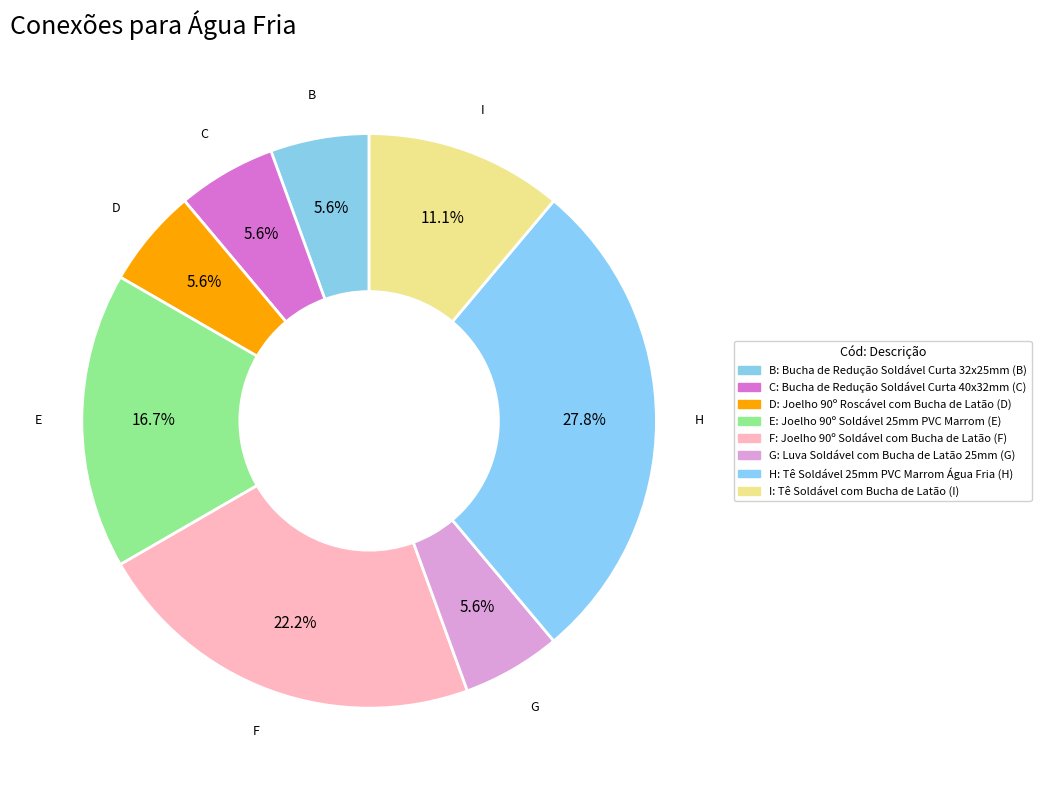

What is the ratio of the value at G to the value at D?

1.0